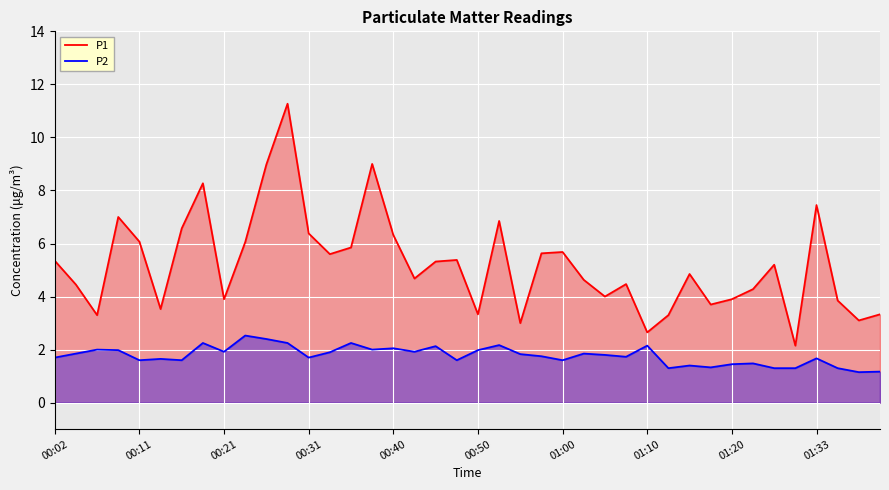

At which category is the sum across all series the highest?

11